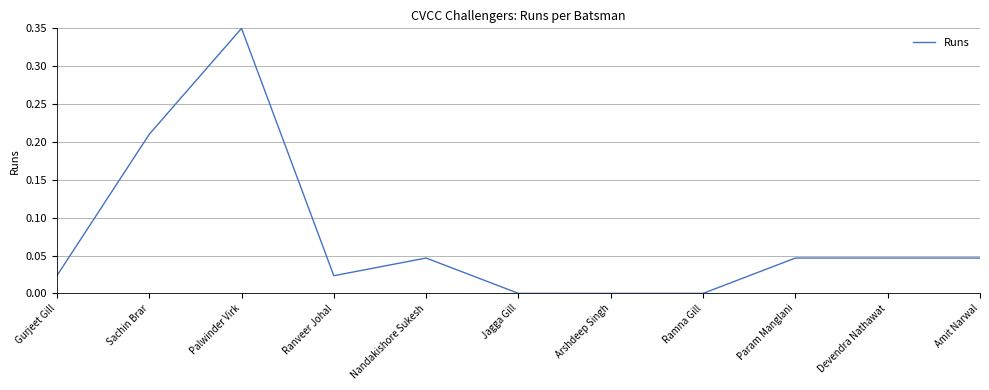

At which category does the chart reach its peak across all series?

Palwinder Virk